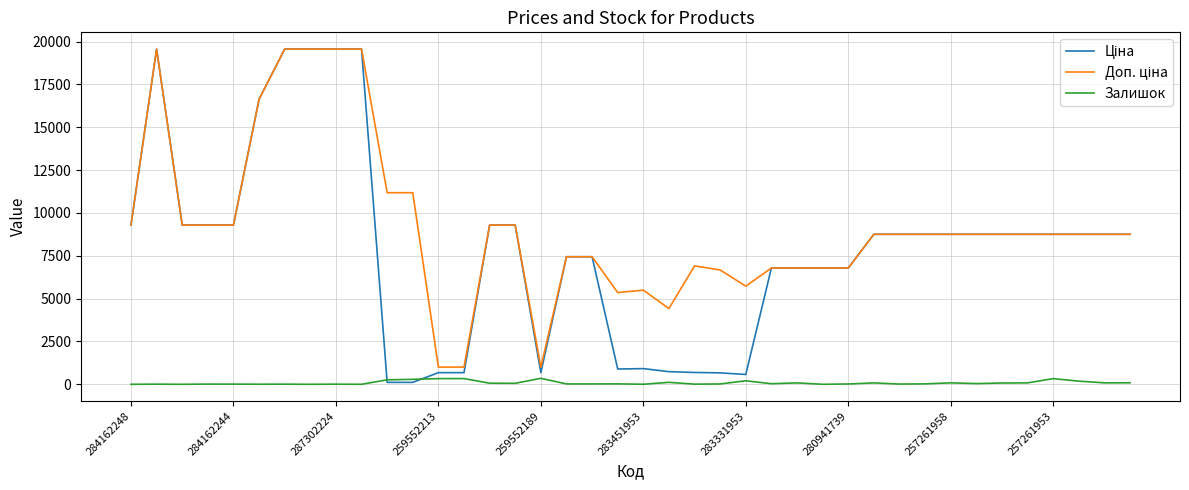

How many values in the Залишок series are below 34?

20